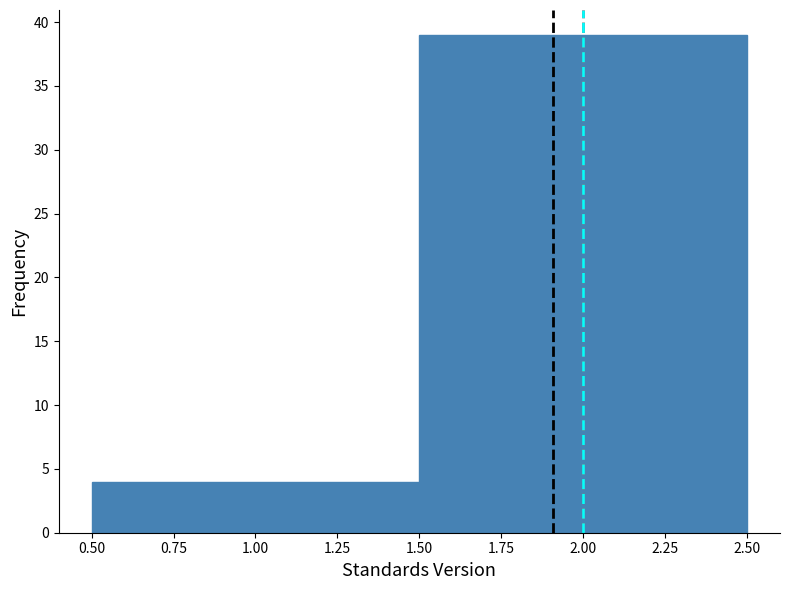

How tall is the bar that spans 0.50 to 1.50 on the x-axis? The values are not printed on the chart, so give them approximately, as read against the axis.

4